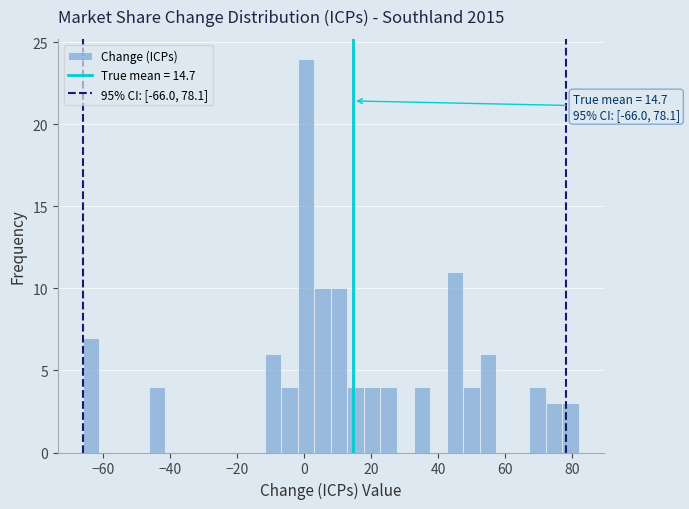

Around what value on the x-axis is the tallest bar? Give the approximate position of its centre, as read against the axis.

0